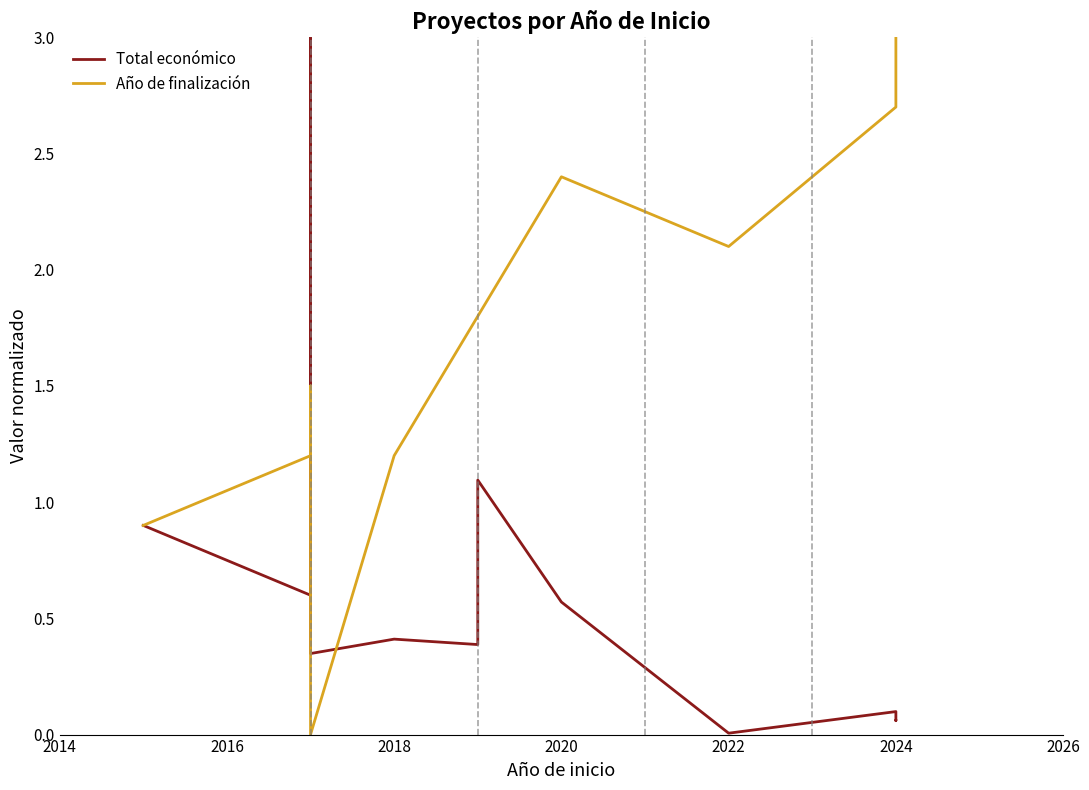

Reading right to left, what are all the values shown in this chart?

Total económico: 0.1	0.1	0.1	0.0	0.6	1.1	0.4	0.4	0.3	3.0	0.7	0.6	0.9
Año de finalización: 3.0	3.0	2.7	2.1	2.4	1.8	1.8	1.2	0.0	1.2	1.5	1.2	0.9